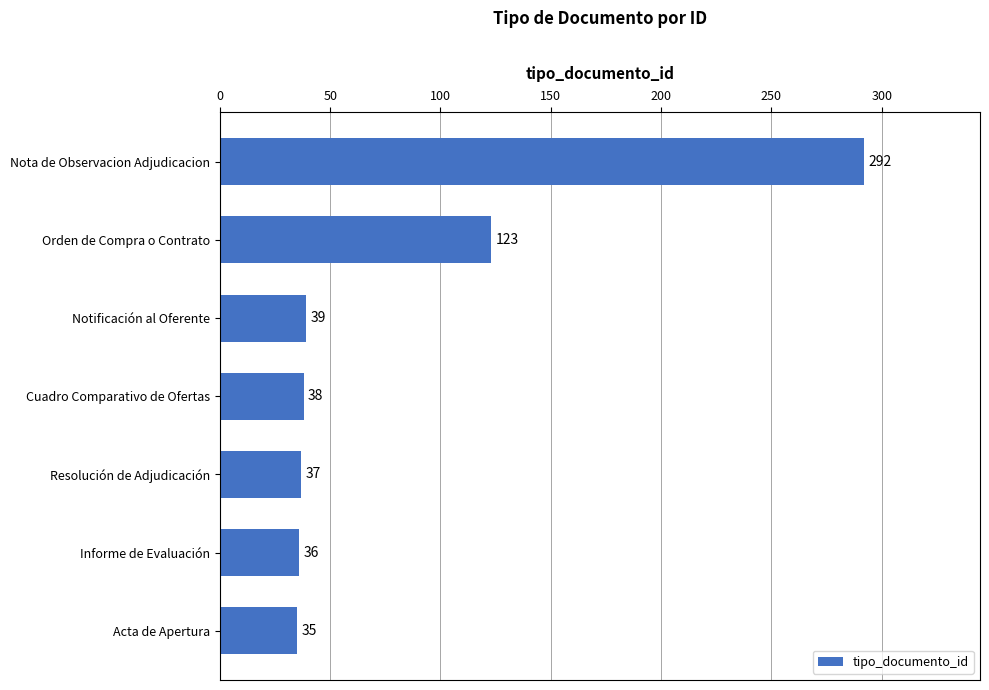

How many distinct data groups are displayed?

1